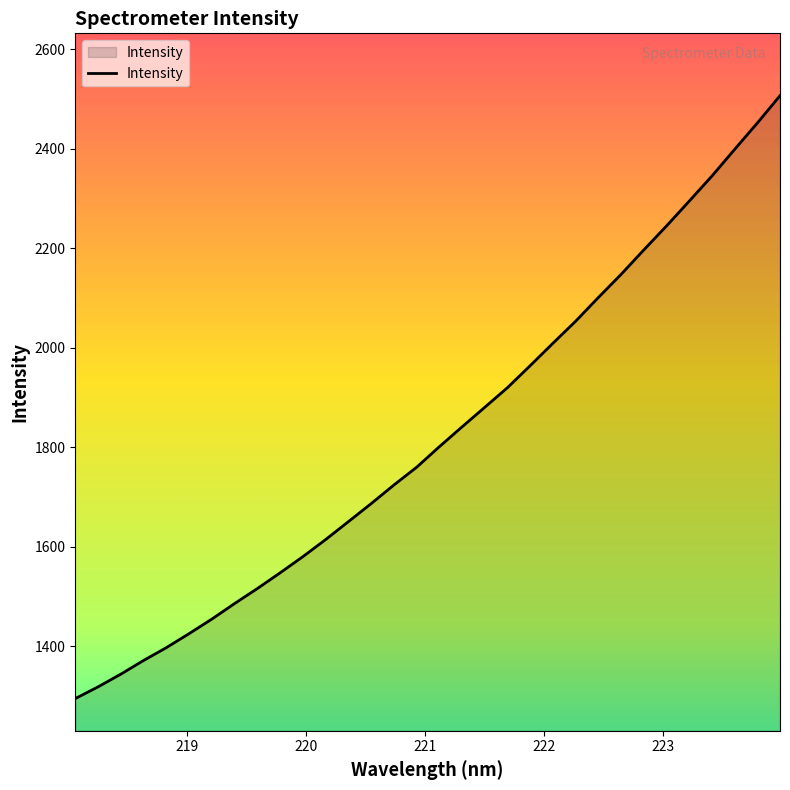

What is the difference between the maximum and minimum values?

1212.3